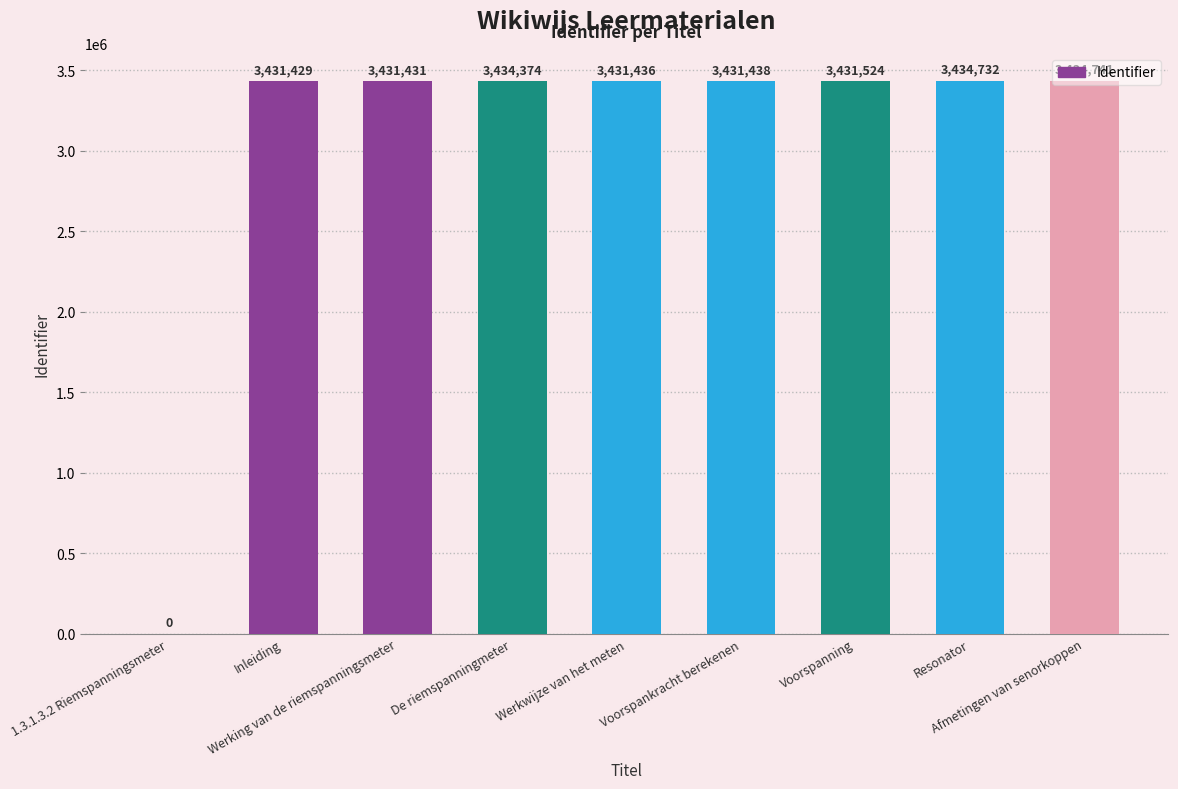

What is the change in value from Voorspankracht berekenen to Voorspanning?

+86